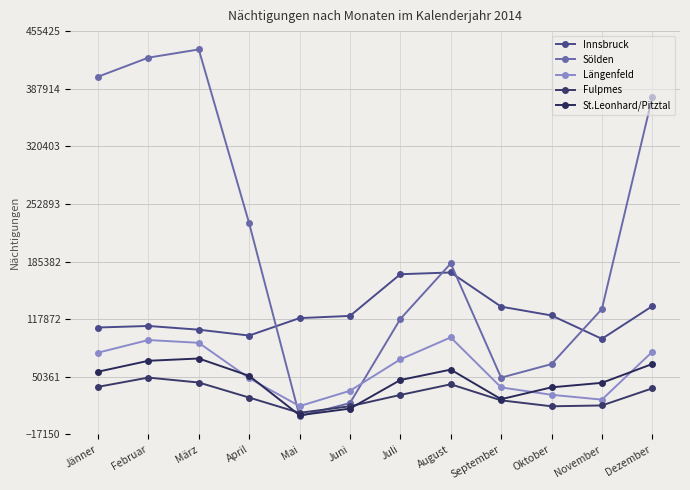

What is the label of the 10th point from the left?

Oktober